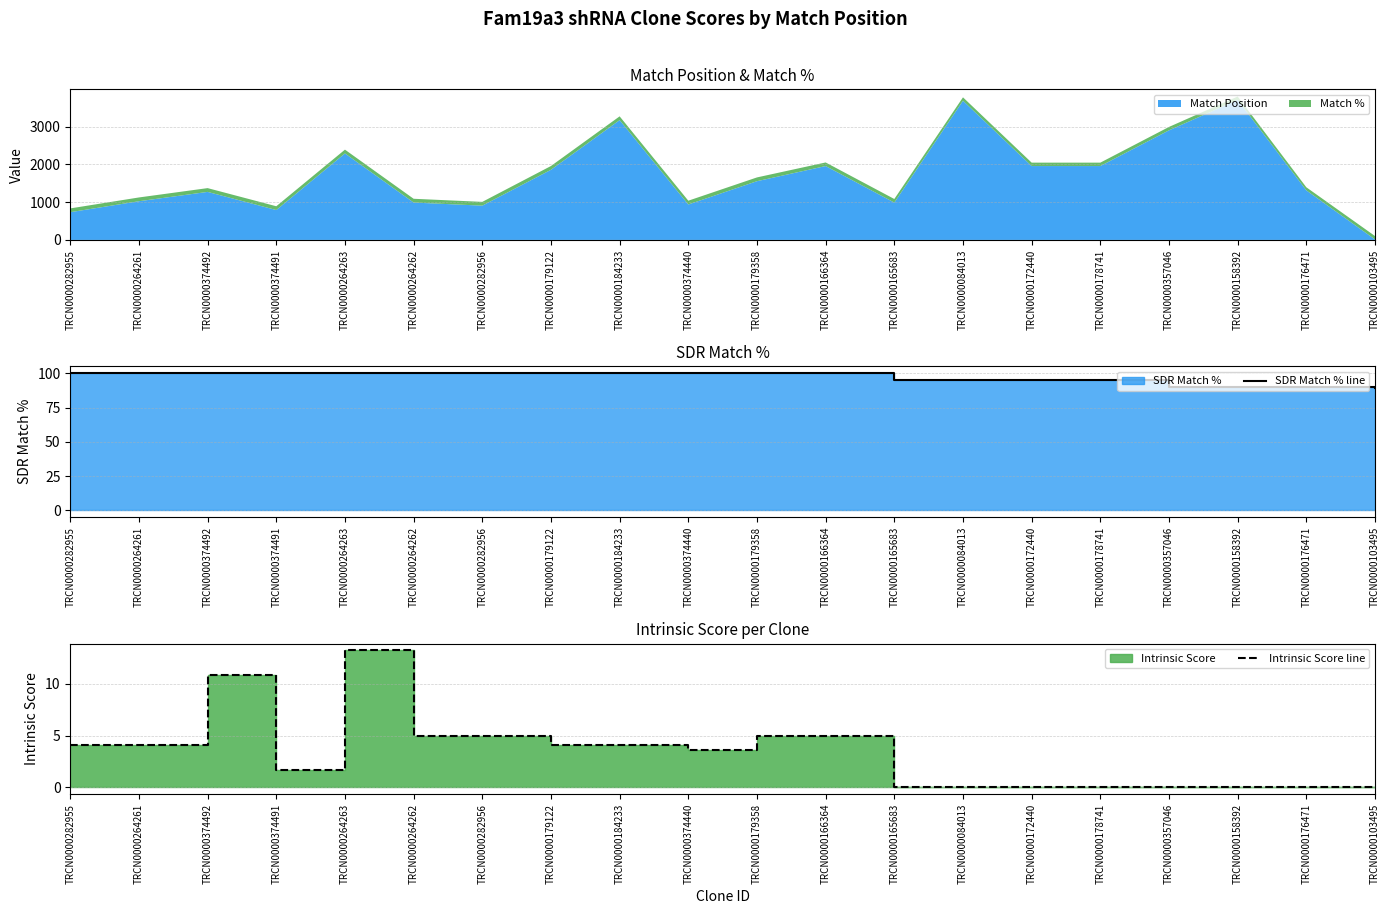

What is the highest value of the Match Position series?

3705